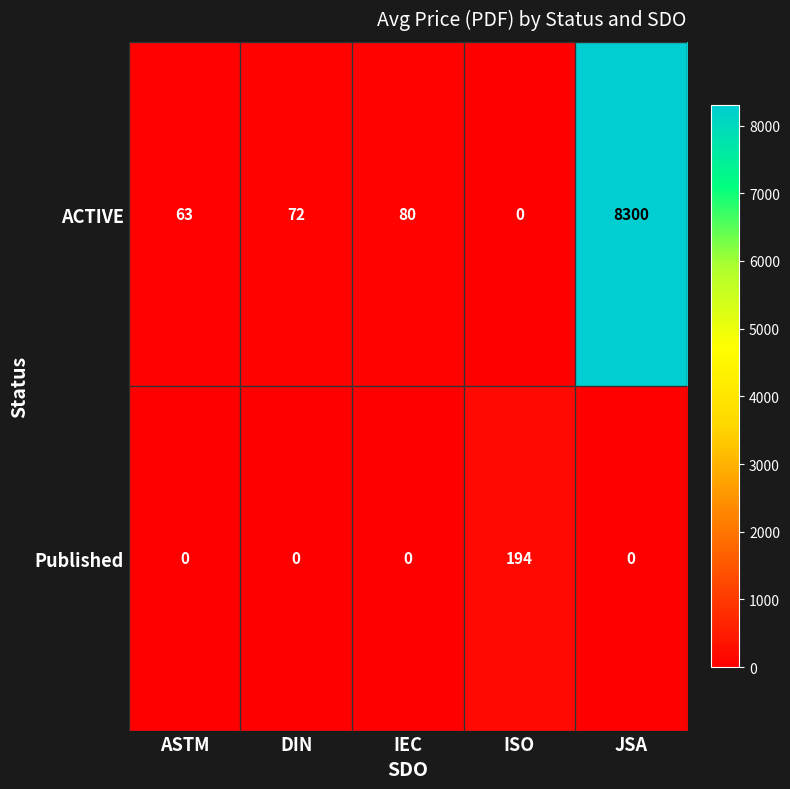

Reading right to left, what are all the values shown in this chart?

ACTIVE: JSA=8300	ISO=0	IEC=80	DIN=72	ASTM=63
Published: JSA=0	ISO=194	IEC=0	DIN=0	ASTM=0